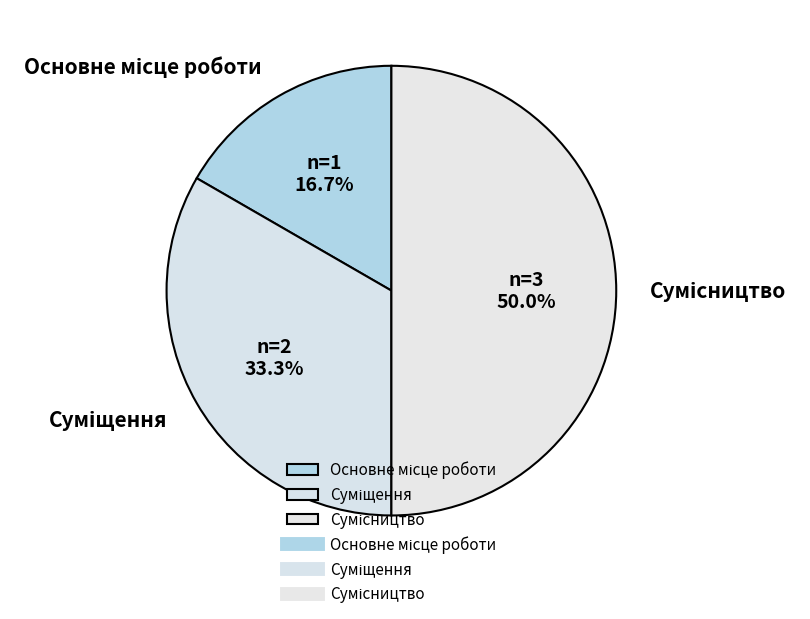

To the nearest percent, what portion does Основне місце роботи represent?

17%